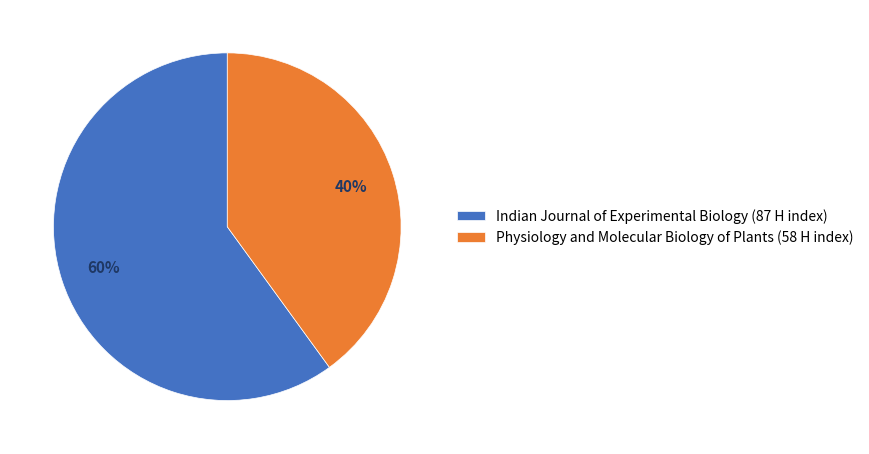

Which category has the smallest portion of the pie?

Physiology and Molecular Biology of Plants (58 H index)